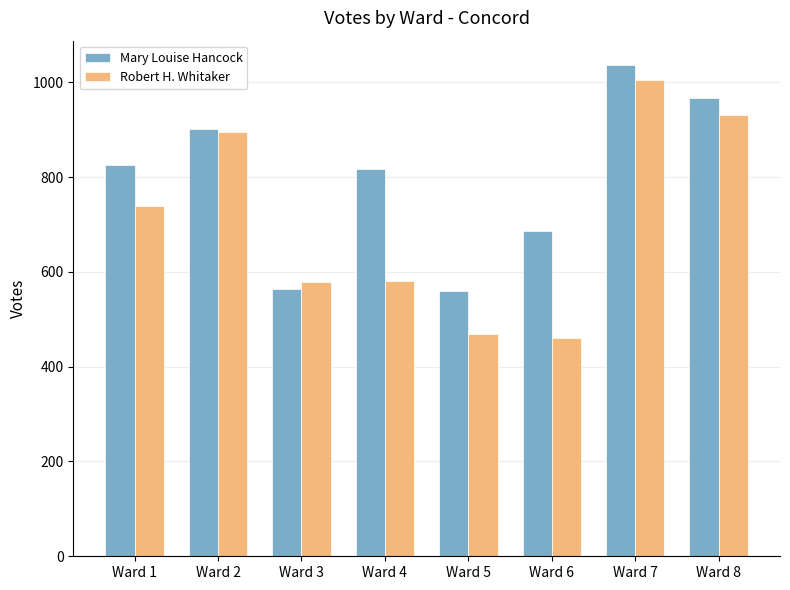

List the series in order of their overall mean, highest first.

Mary Louise Hancock, Robert H. Whitaker